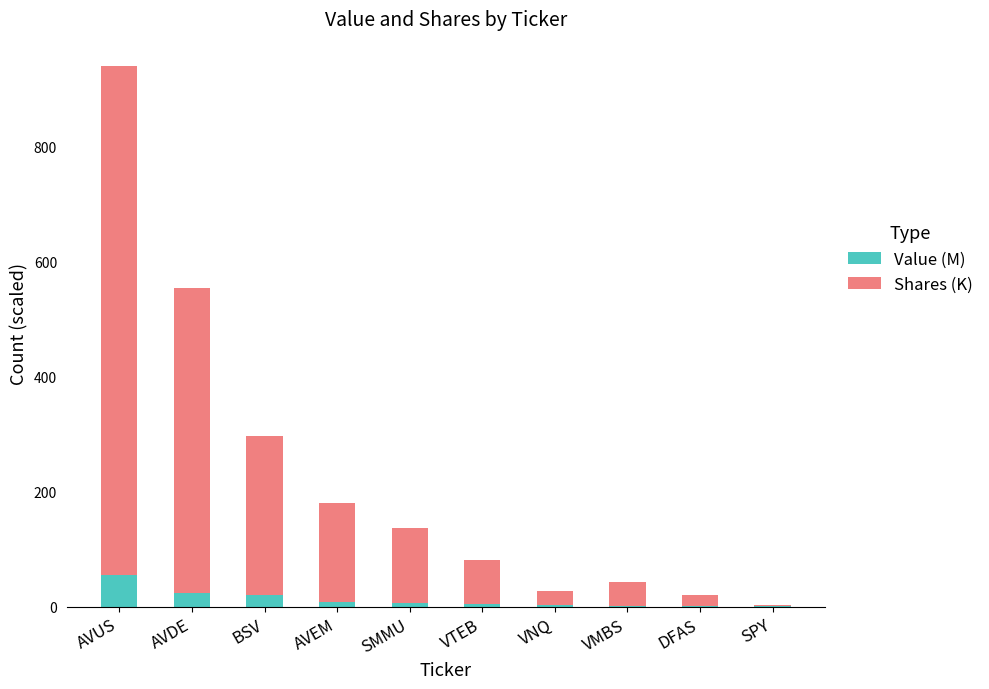

How many values in the Value (M) series exceed 6?

5